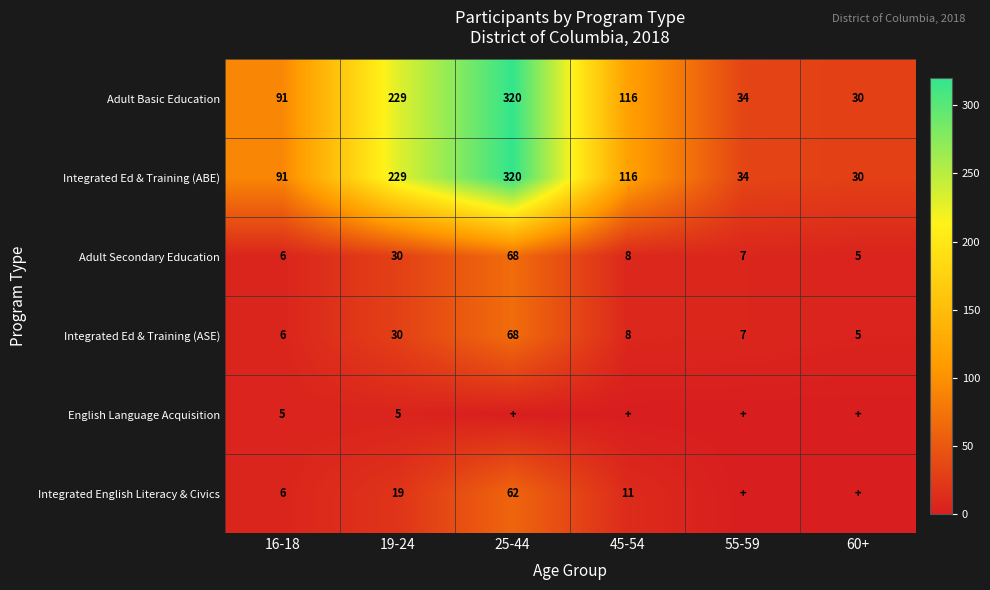

What is the difference between the maximum and minimum values in the Adult Secondary Education series?

63